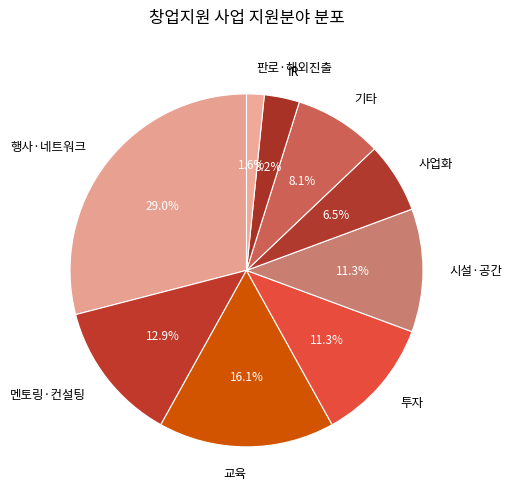

What percentage is the 시설·공간 slice, to the nearest percent?

11%